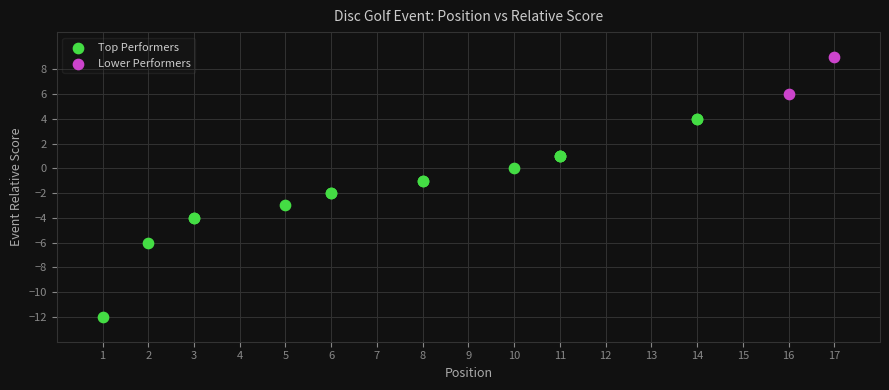

Which series has the widest spread of Y values?

Top Performers